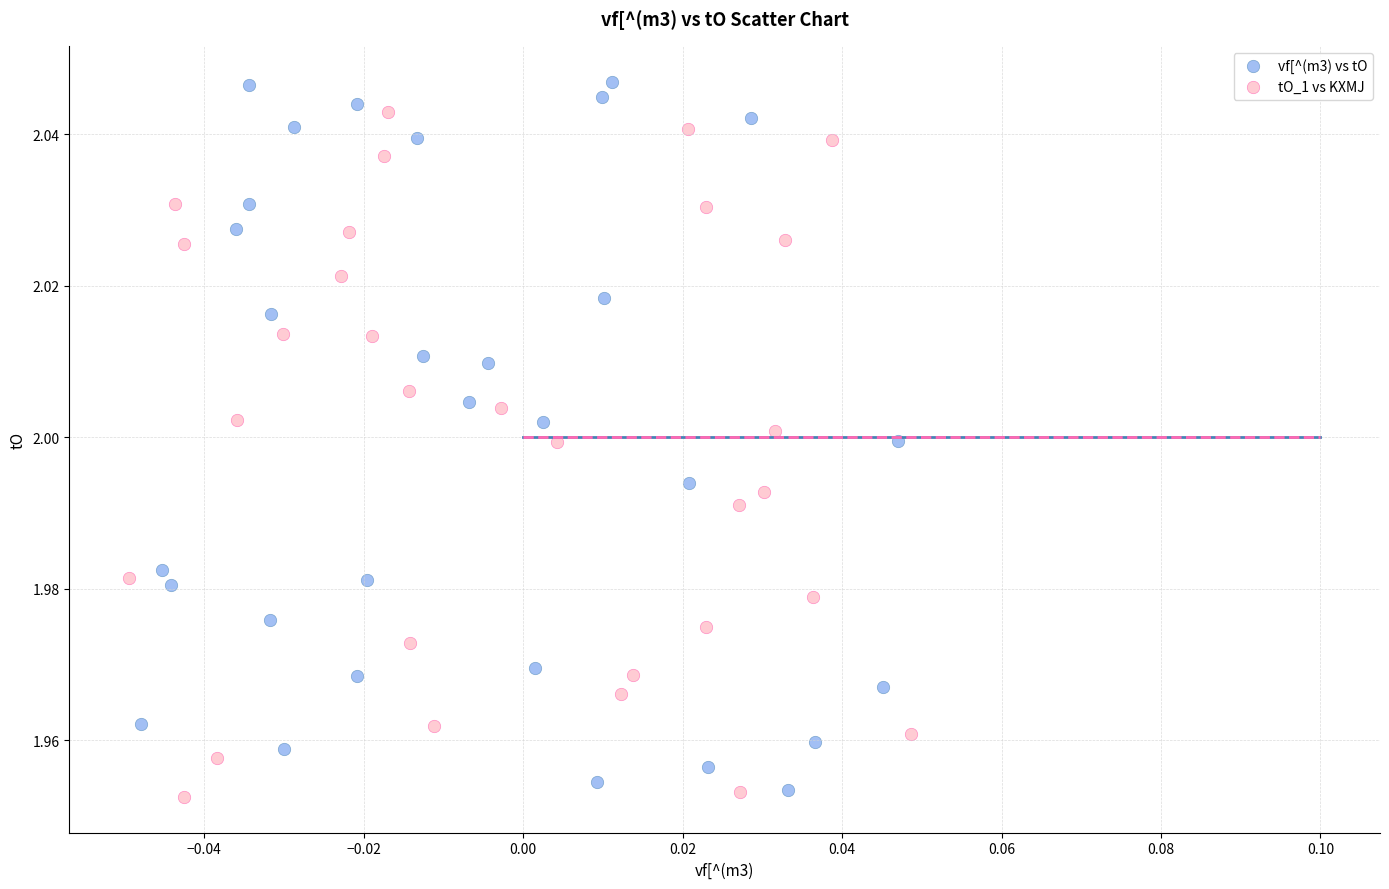

Which series has the largest Y range (max minus min)?

vf[^(m3) vs tO